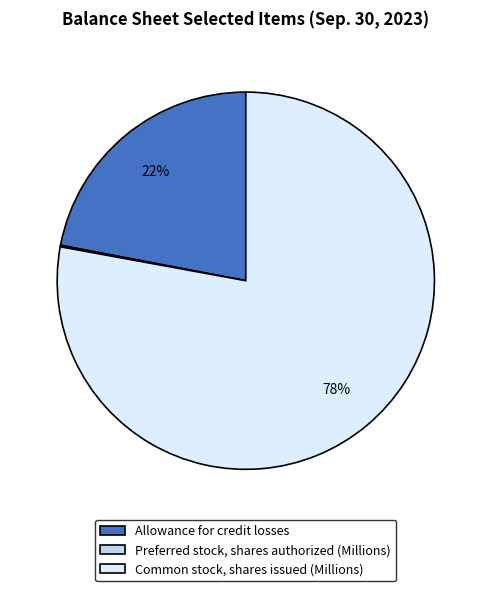

Is the sum of Allowance for credit losses and Common stock, shares issued (Millions) greater than half?

Yes